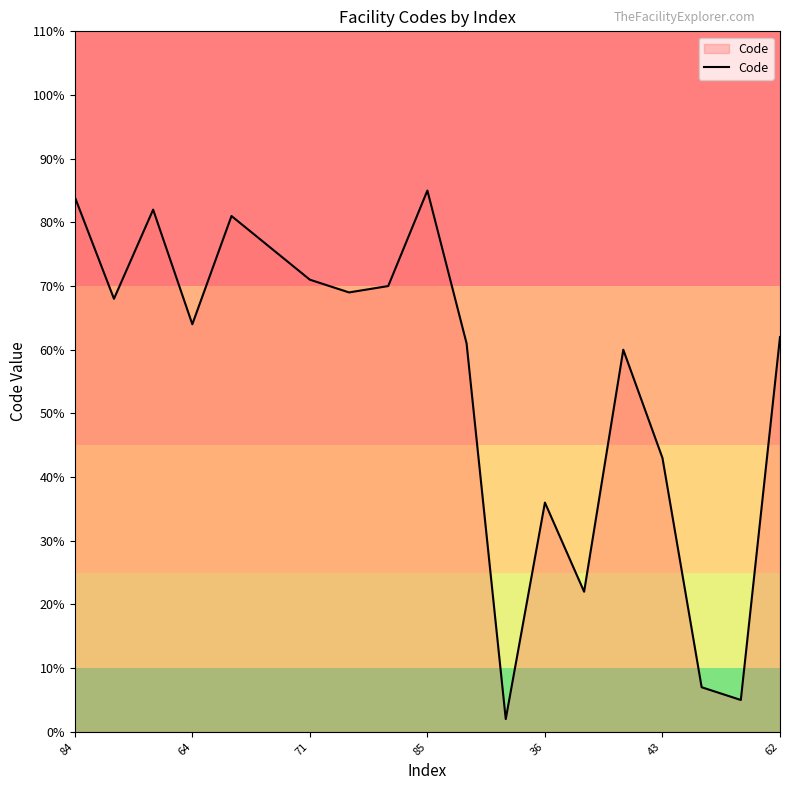

What is the average value?

55